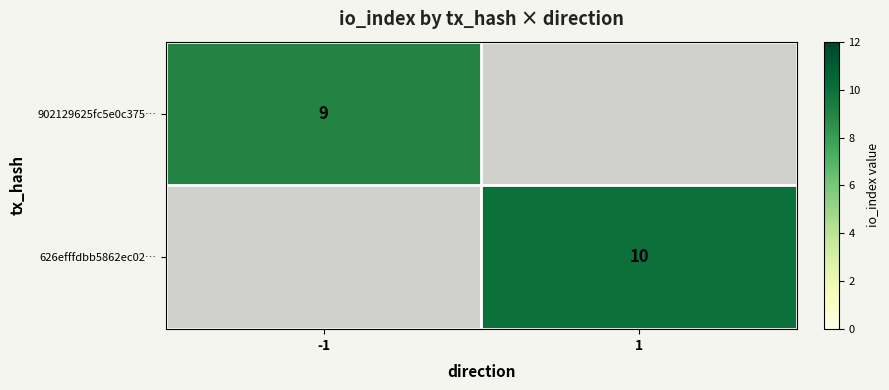

True or false: 626efffdbb5862ec02… has a value of 3 at 1.

False